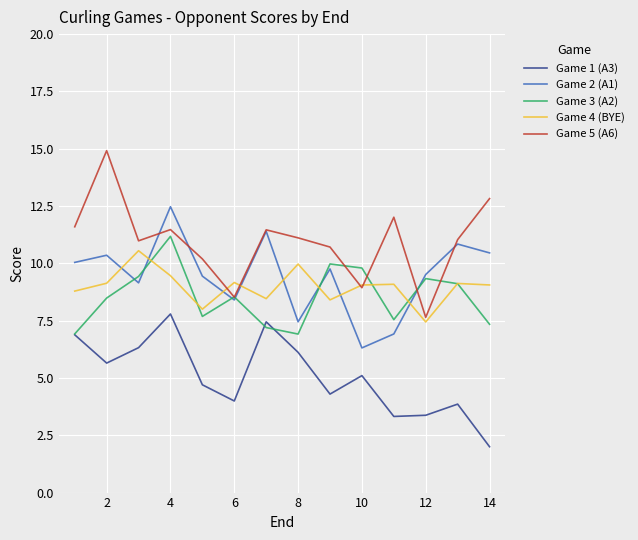

How many interior local valleys does the Game 1 (A3) series have?

4